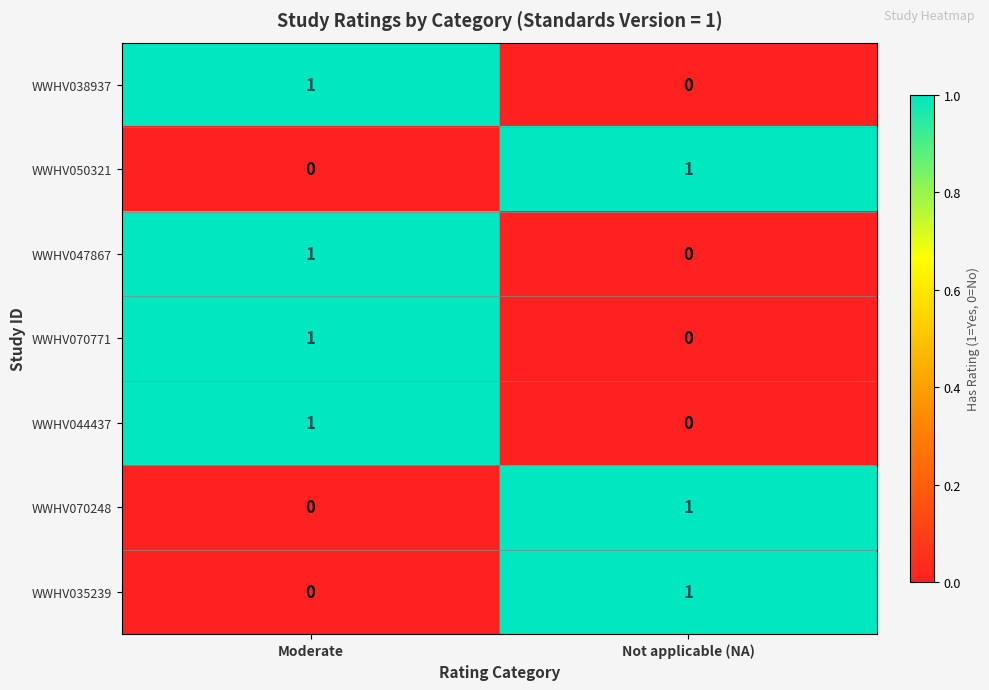

The value of WWHV038937 at Not applicable (NA) is 0. True or false?

True